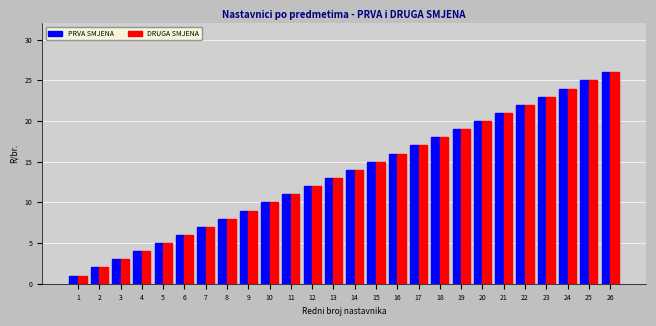

What is the difference between the maximum and second lowest values in the DRUGA SMJENA series?

24